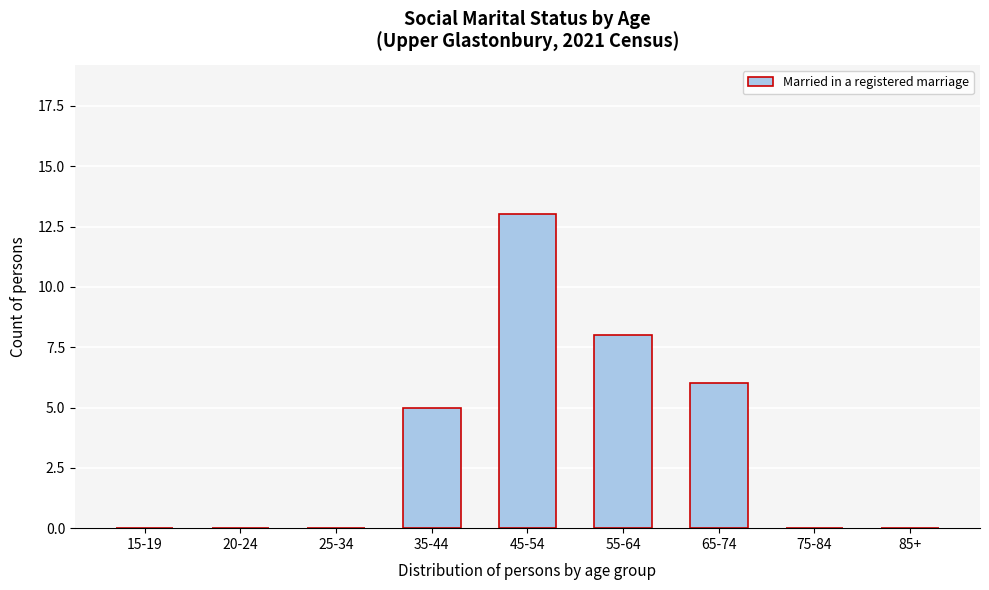

Reading right to left, extract all data points from this chart.

85+=0	75-84=0	65-74=6	55-64=8	45-54=13	35-44=5	25-34=0	20-24=0	15-19=0